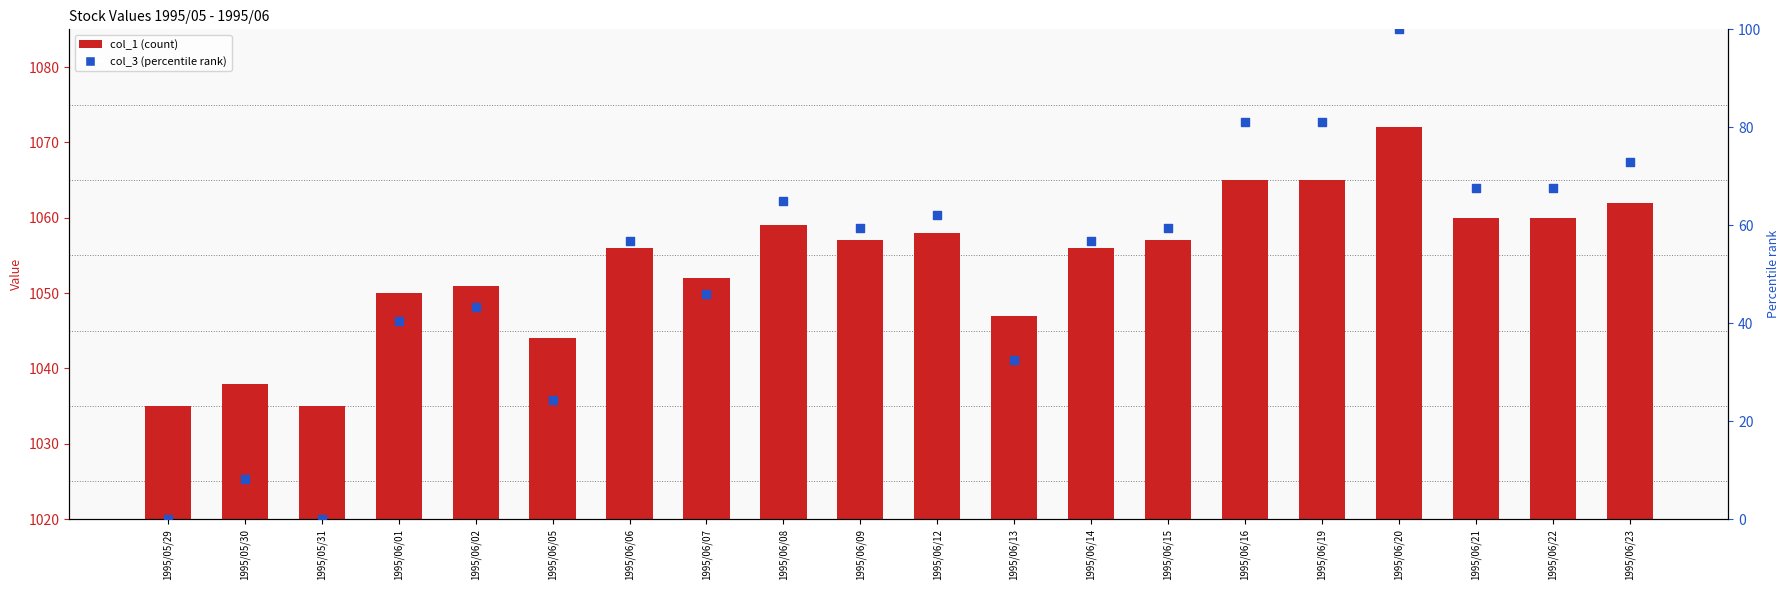

Which series has the largest Y range (max minus min)?

col_3 (percentile)